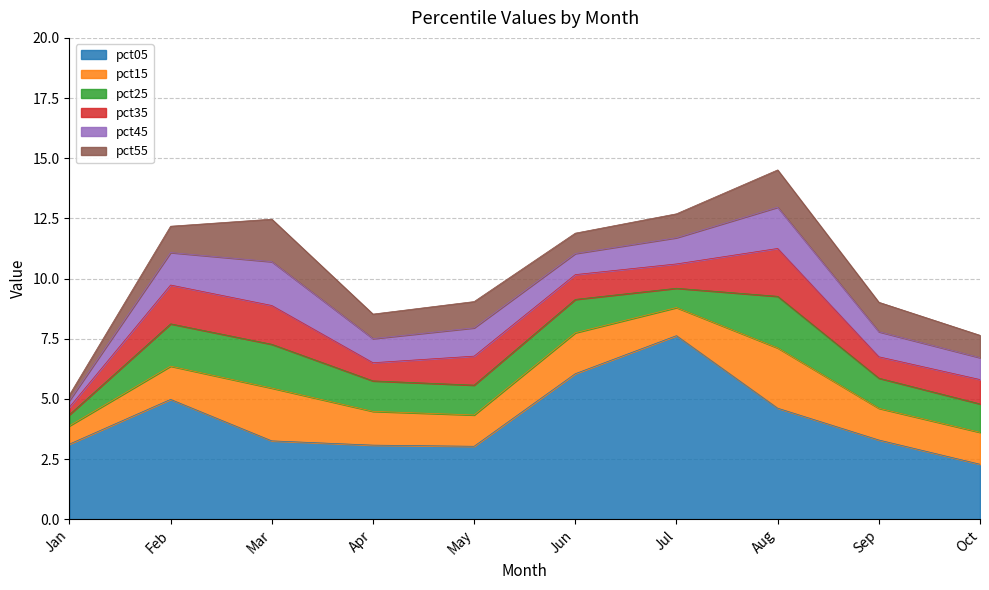

Which label corresponds to the largest value in the chart?

Jul